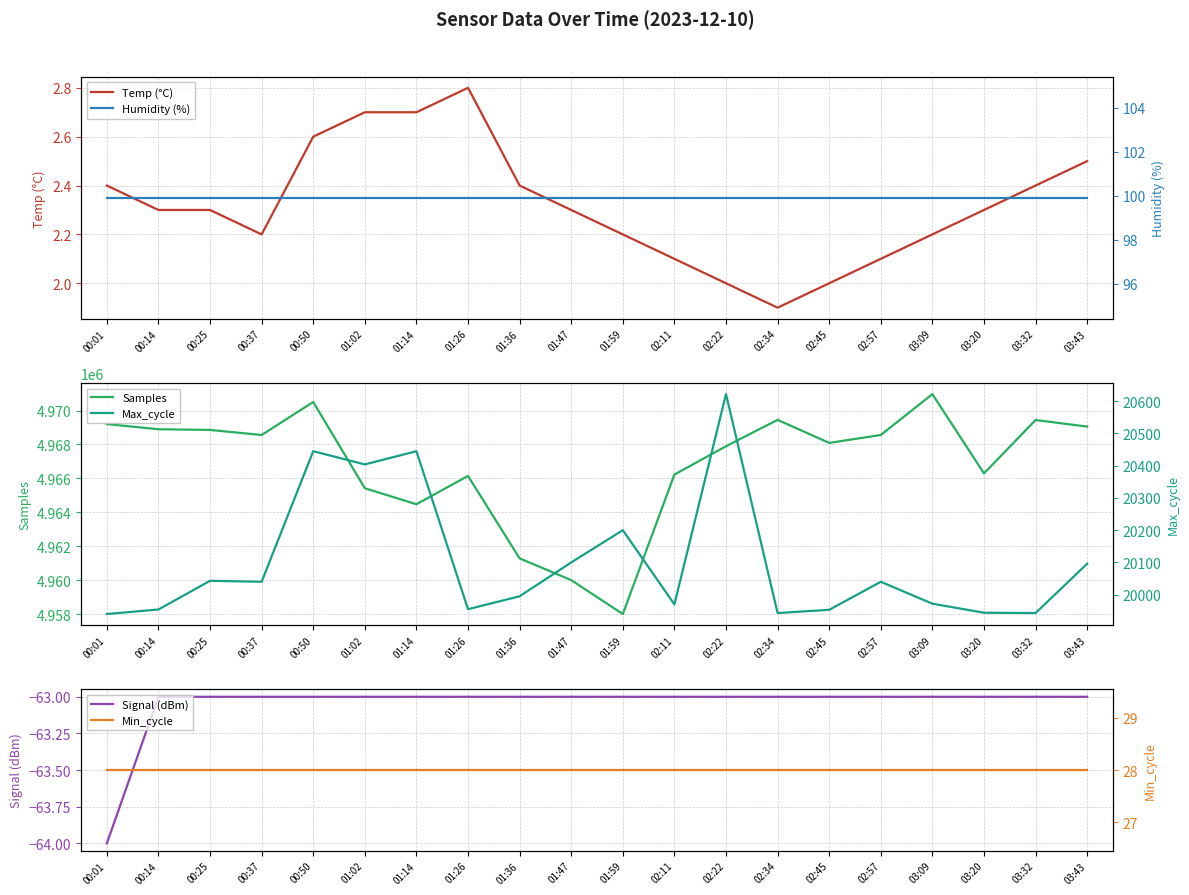

At which category does Max_cycle reach its first local valley?

00:37